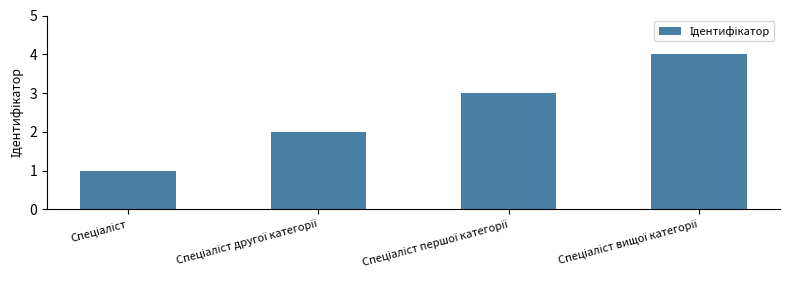

What is the sum of all values?

10